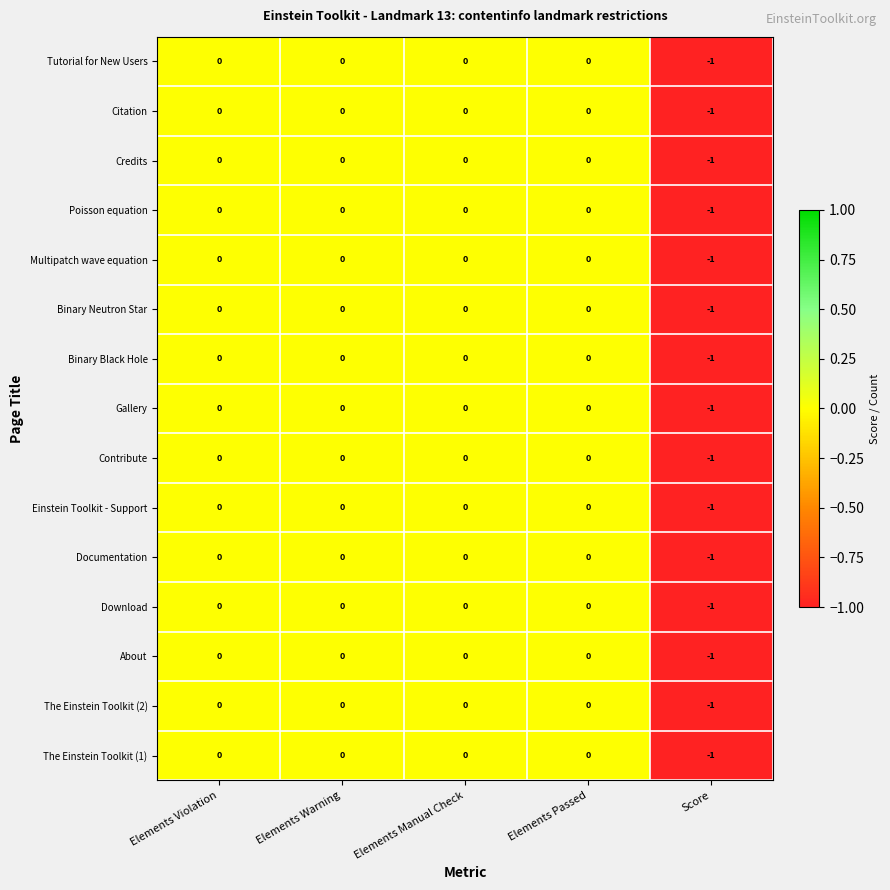

Count the Gallery values in the range 0 to 1.

4